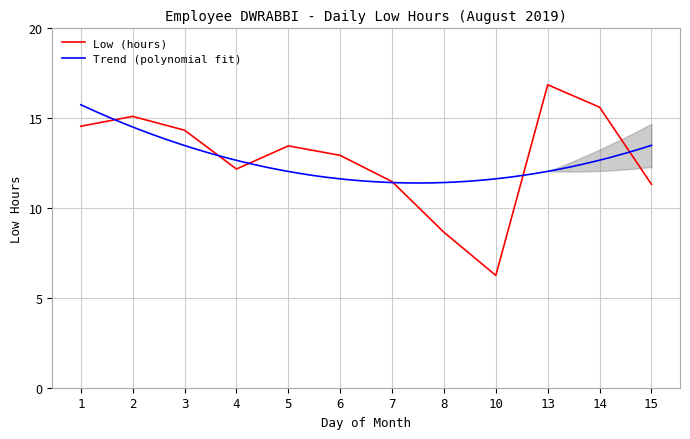

Reading right to left, extract all data points from this chart.

15=11.3	14=15.6	13=16.9	10=6.2	8=8.7	7=11.5	6=12.9	5=13.5	4=12.2	3=14.3	2=15.1	1=14.6